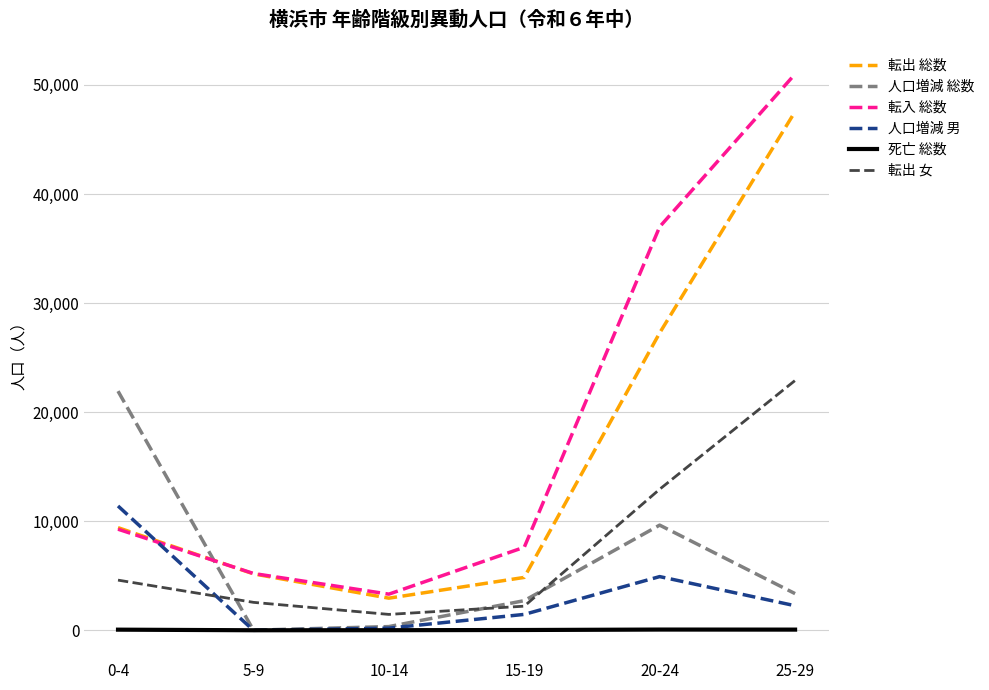

Which category has the highest value in the 転出 総数 series?

25-29